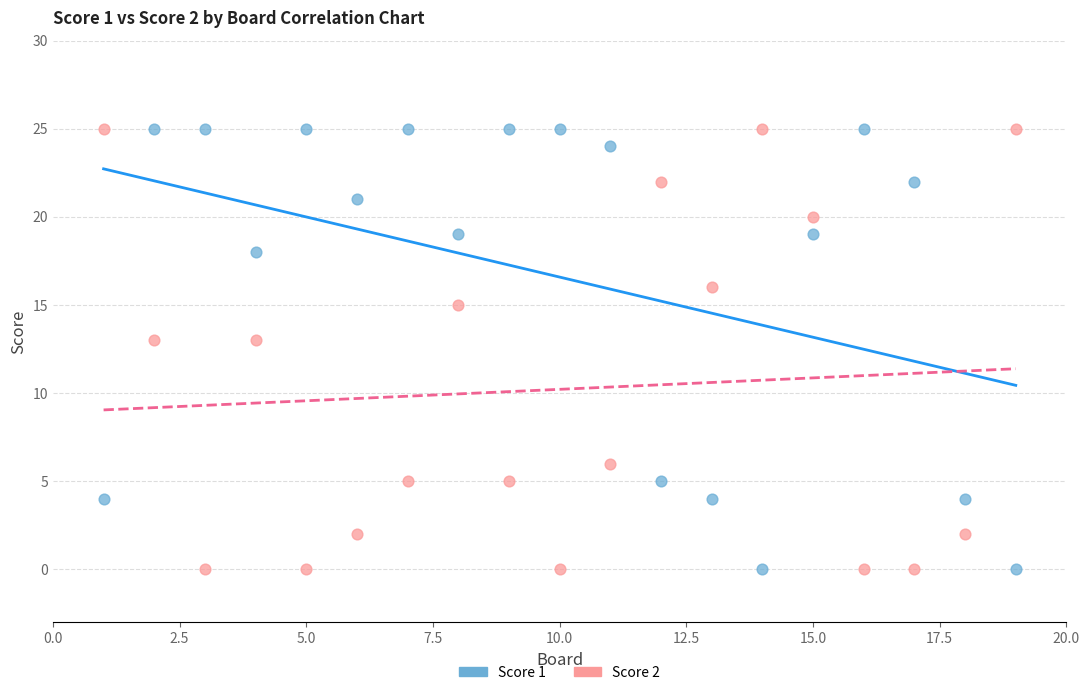

What is the X range (max minus min) for the scatter plot?

18